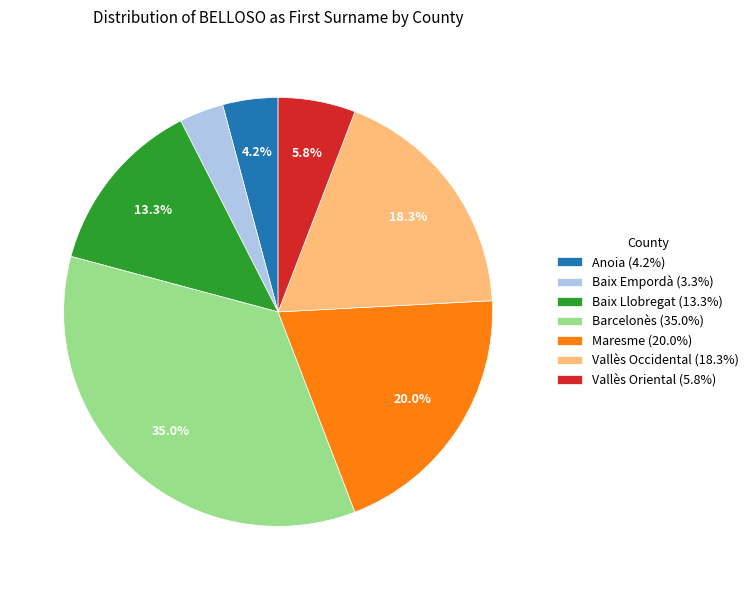

To the nearest percent, what portion does Vallès Oriental represent?

6%